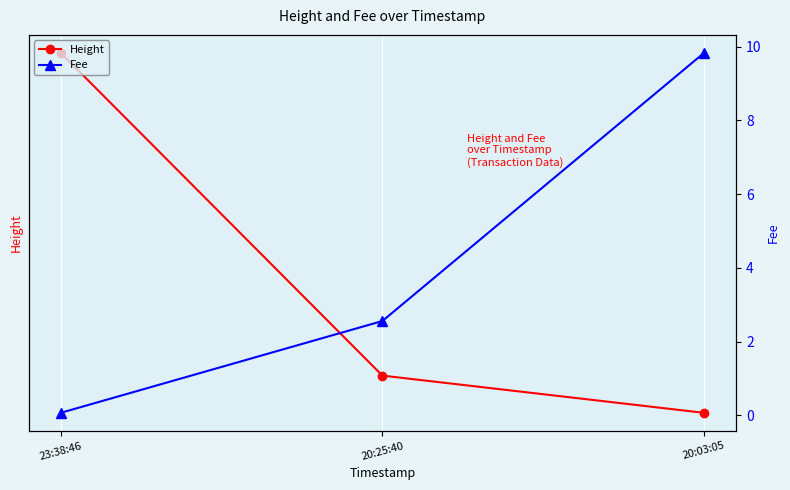

Is it true that Fee equals 3.7 at 20:03:05?

False